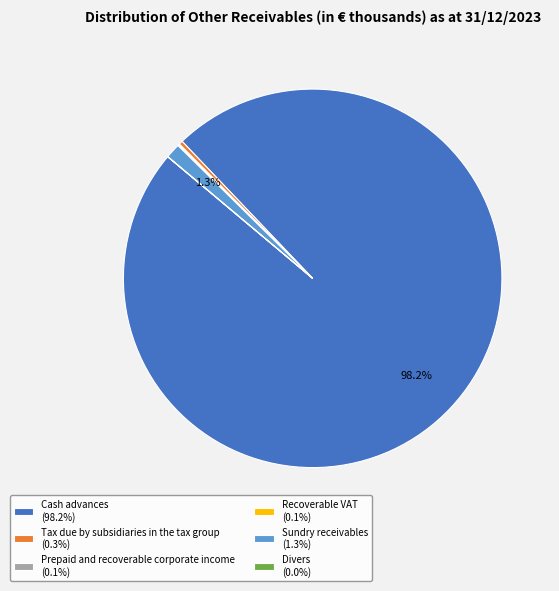

Does any single category account for the majority?

Yes